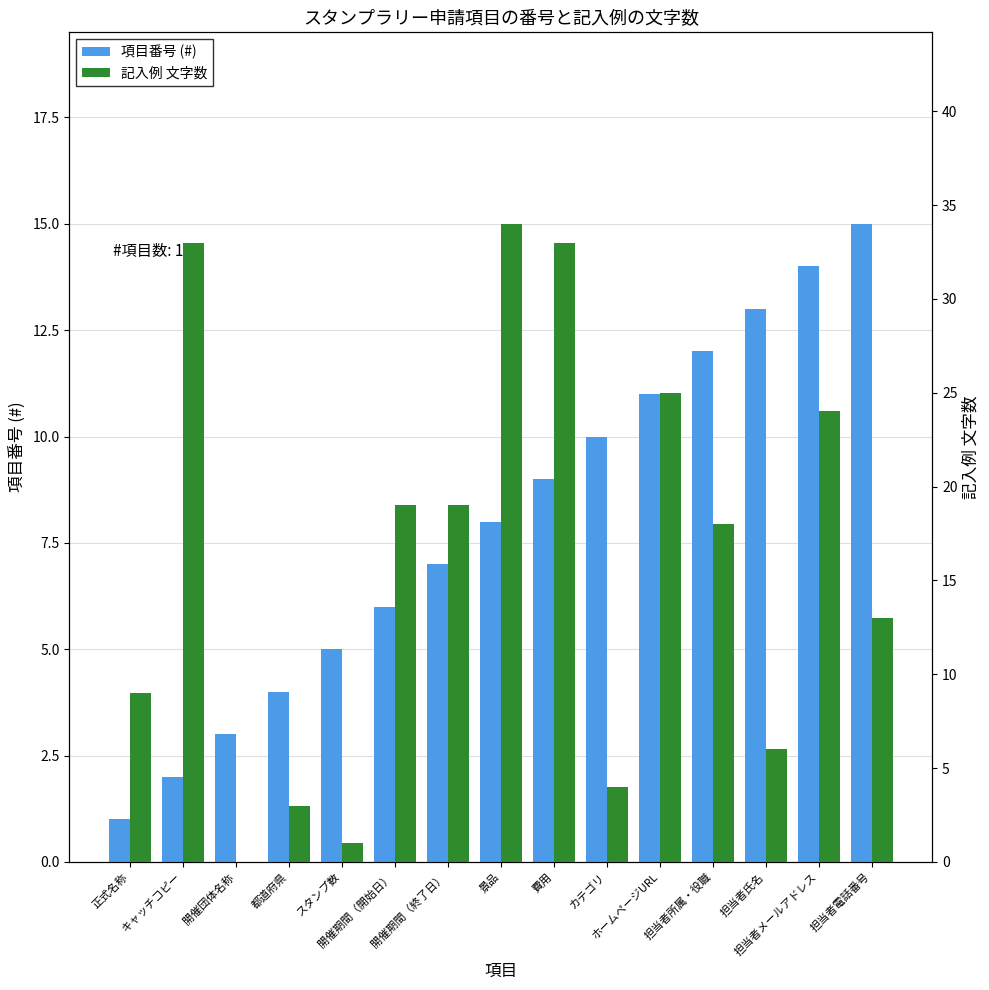

Is the value of 記入例 文字数 at スタンプ数 greater than the value of 項目番号 (#) at 景品?

No